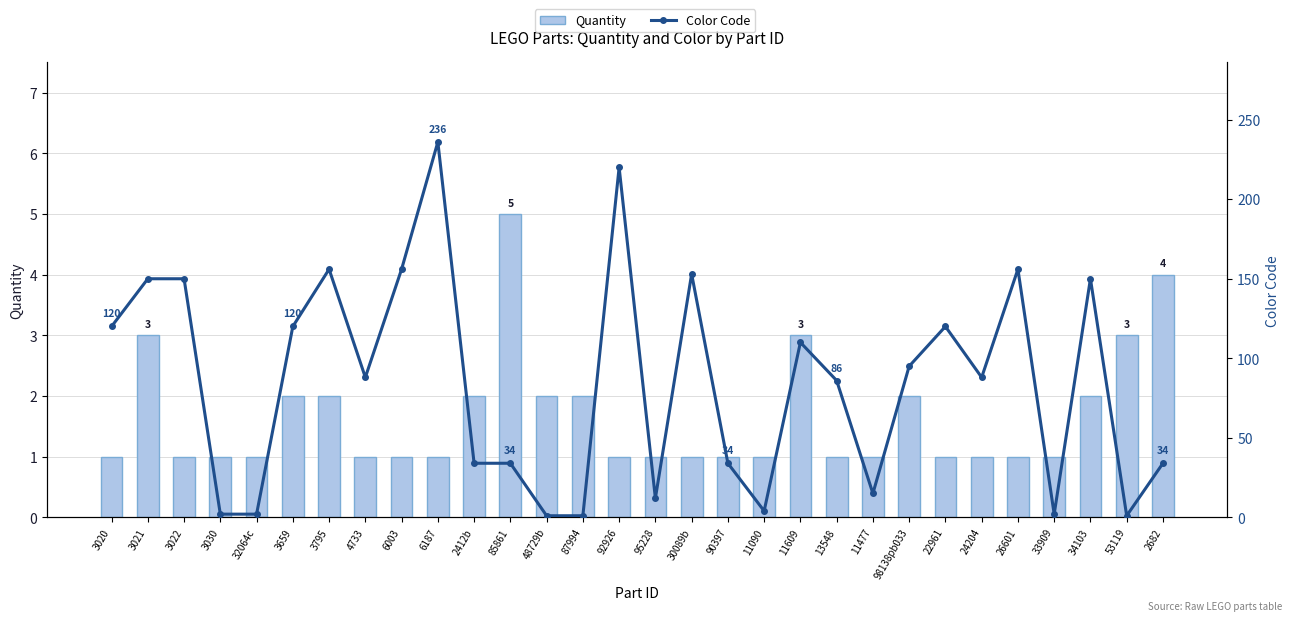

What is the difference between the maximum and minimum values in the Color Code series?

235